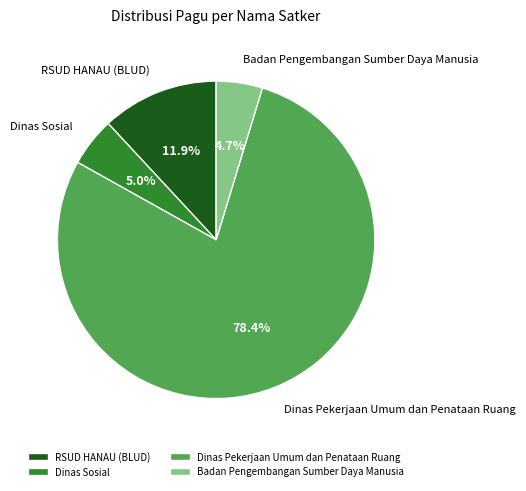

What is the largest slice in the pie chart?

Dinas Pekerjaan Umum dan Penataan Ruang